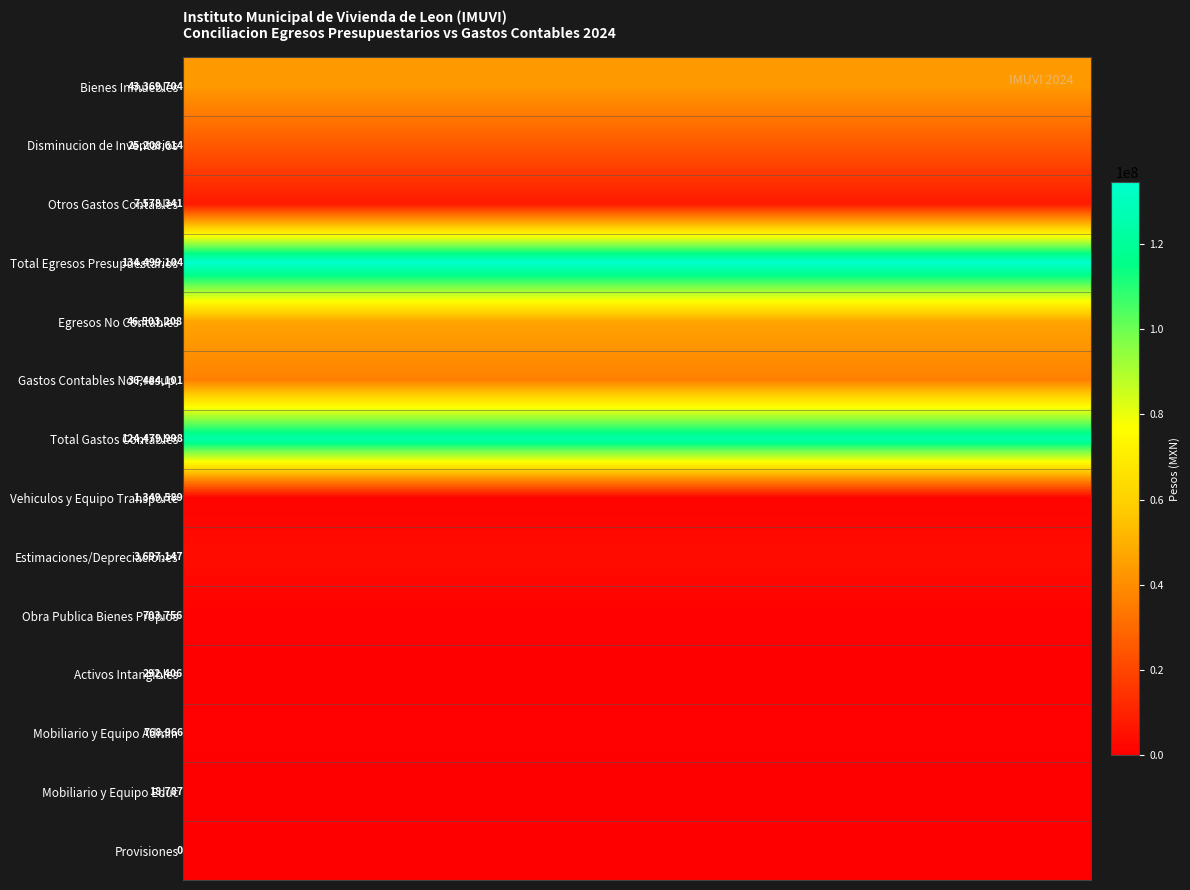

Between 7 and 2, which is larger?

7